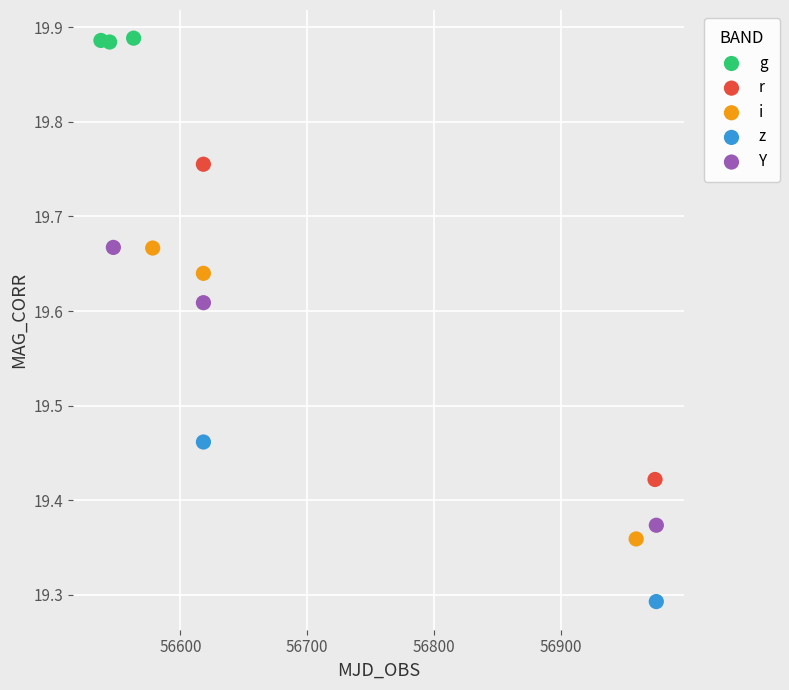

What are all the series names shown in the legend?

g, r, i, z, Y